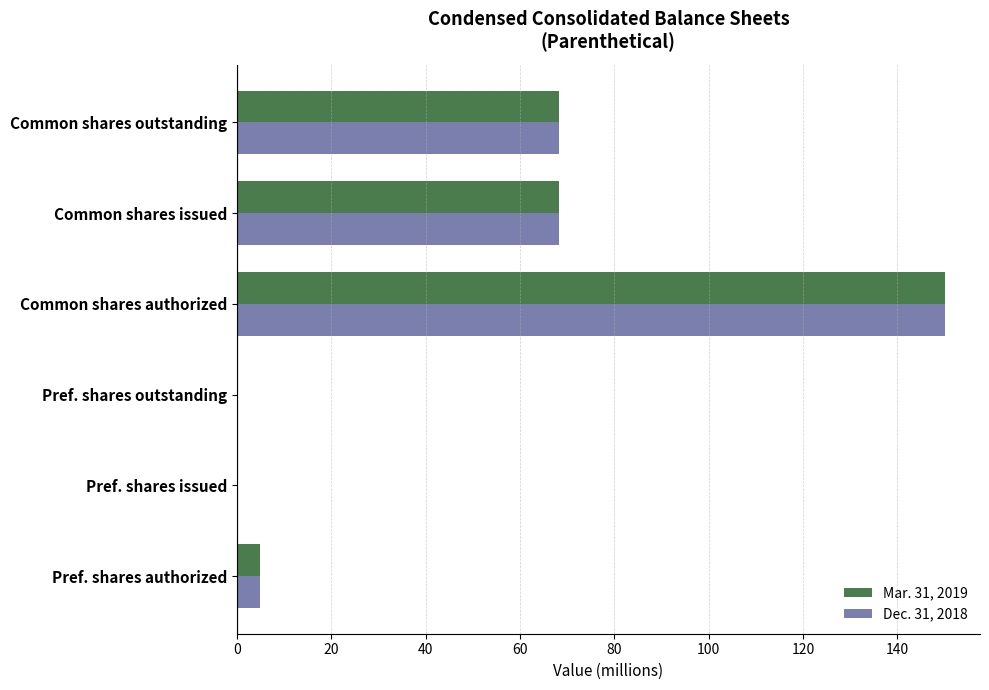

Between Pref. shares issued and Common shares issued, which series saw the biggest shift?

Mar. 31, 2019